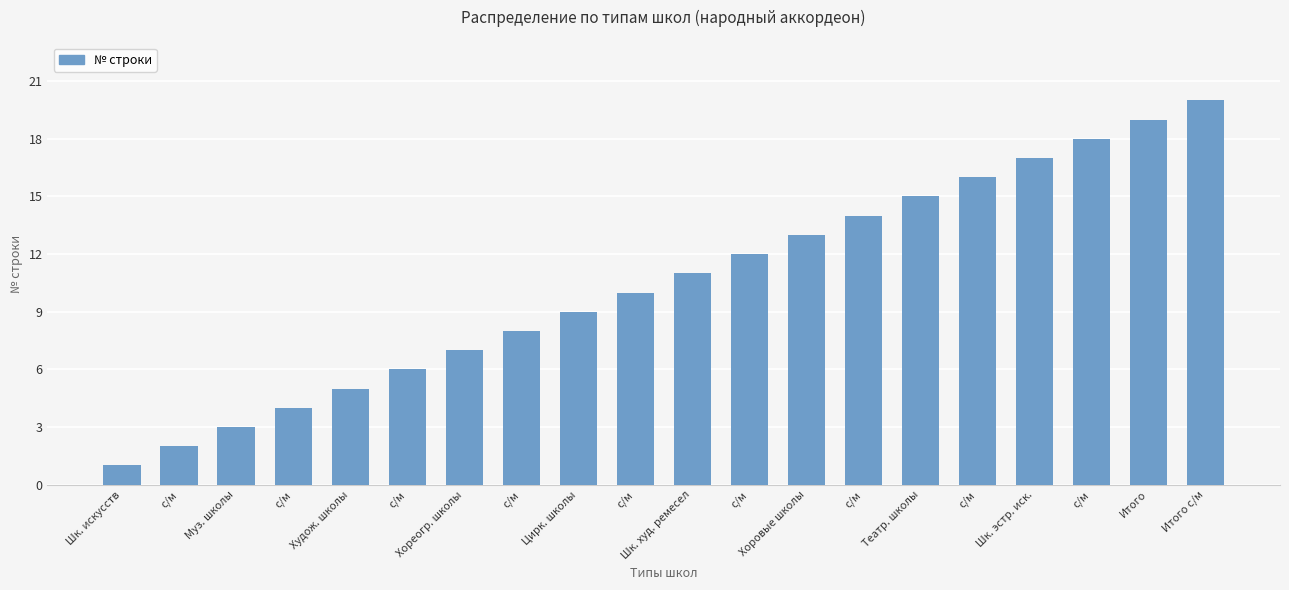

What is the smallest value displayed?

1